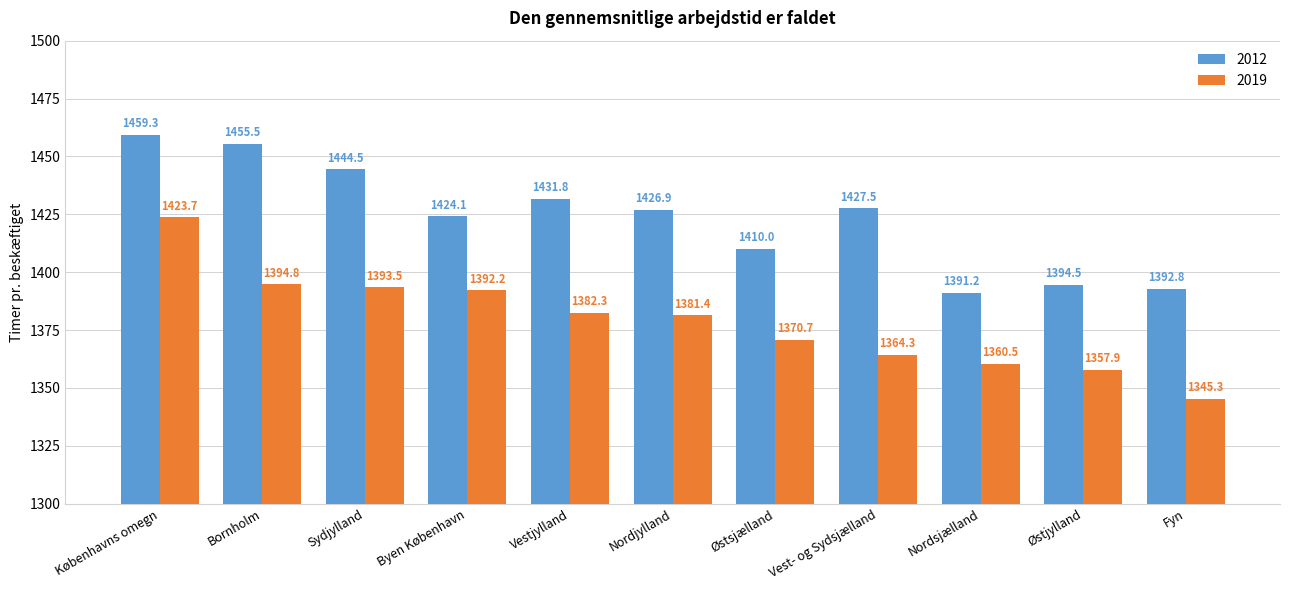

What is the total value across all series at Københavns omegn?

2883.0